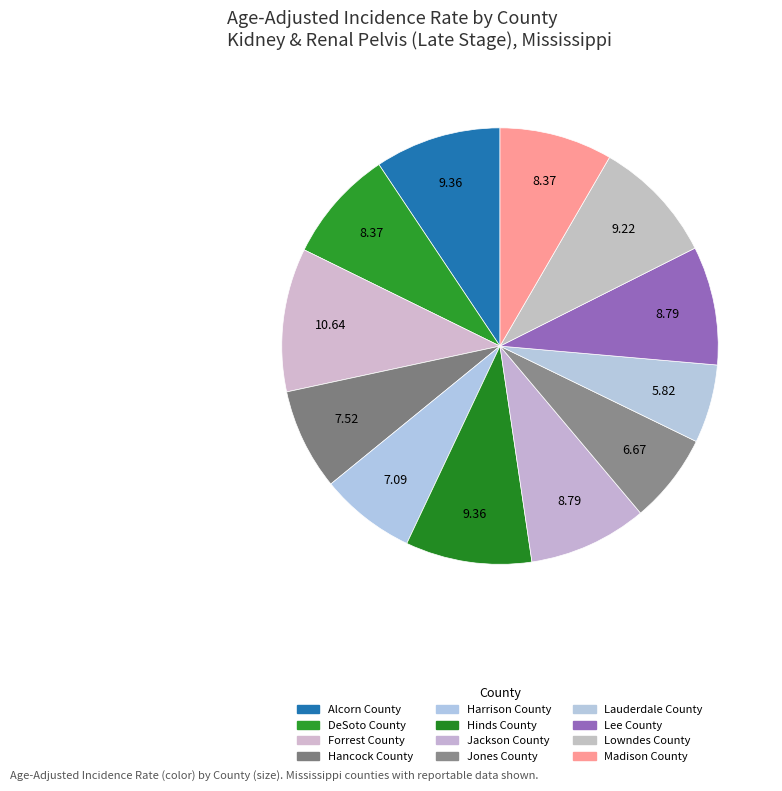

Does Forrest County account for over 50% of the chart?

No